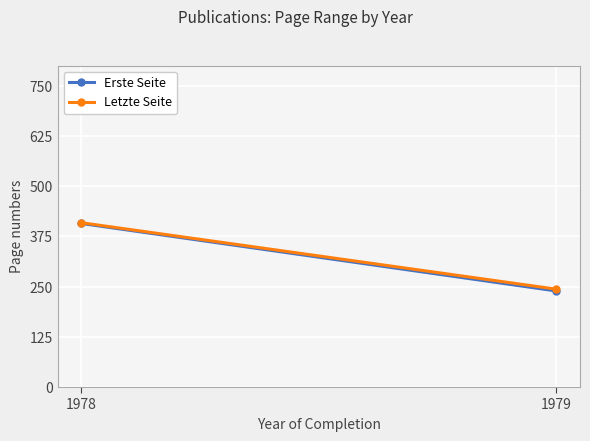

What is the sum of the Letzte Seite values at 1979 and 1978?

652.3